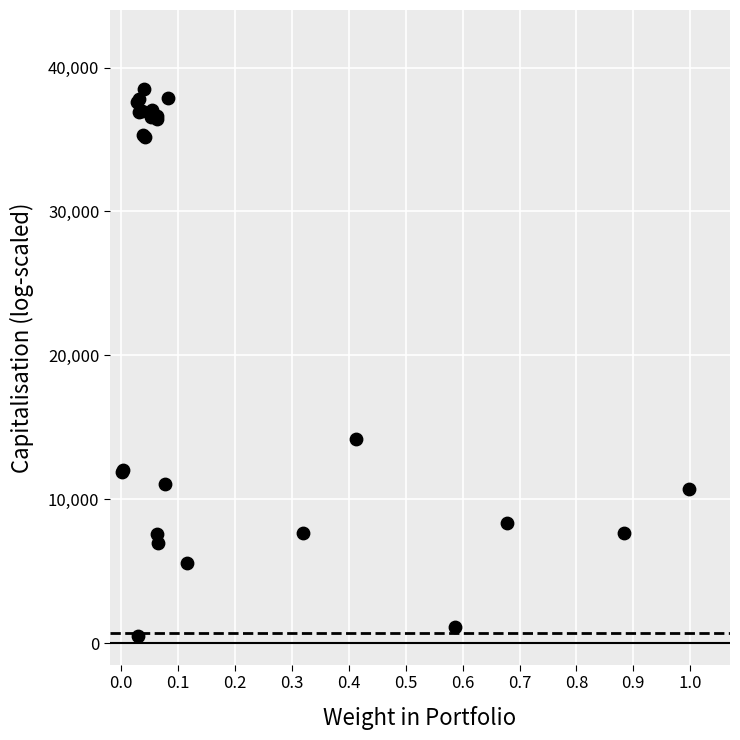

What Y value in the scatter plot is closest to 19500?

14204.5